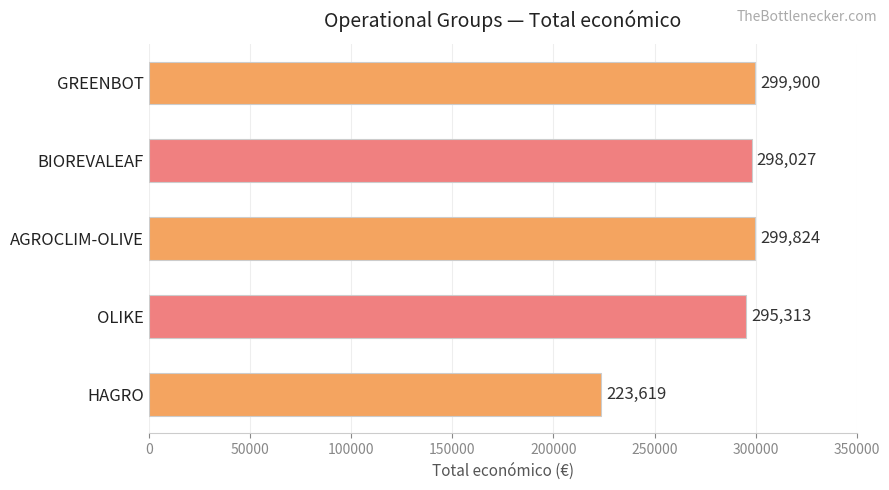

What is the smallest value displayed?

223619